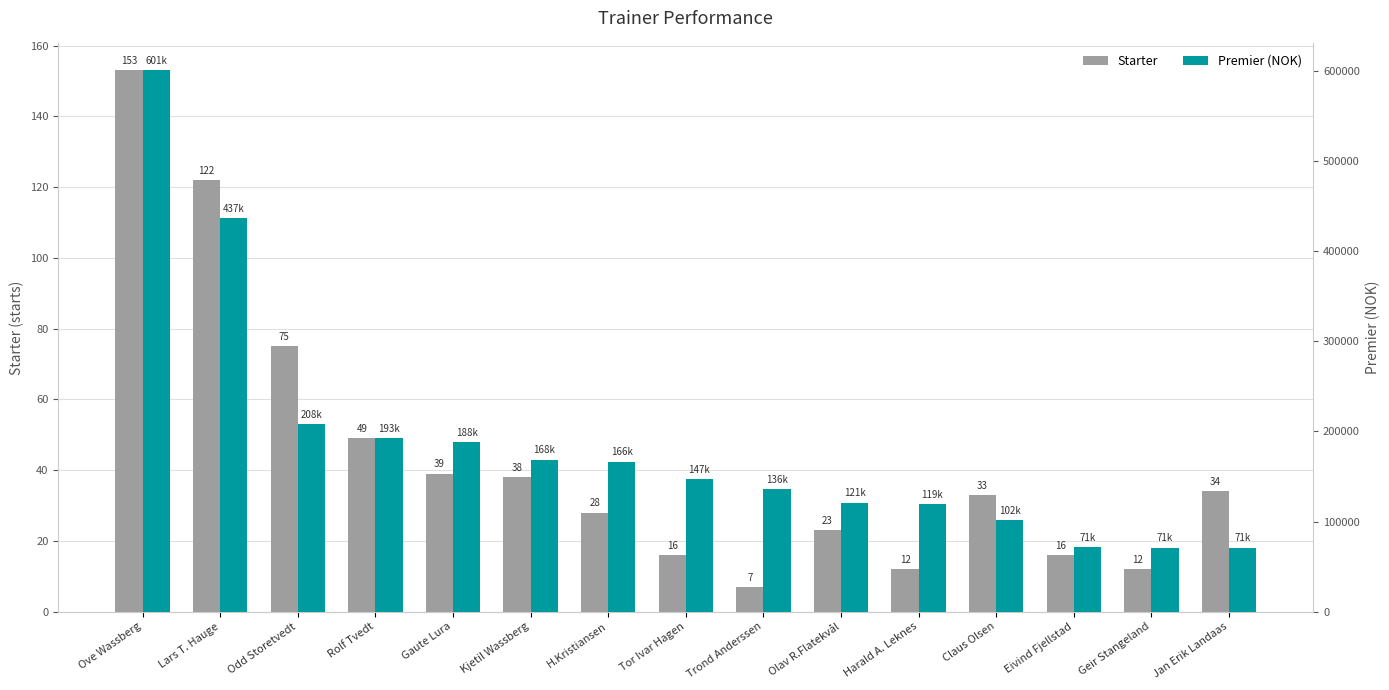

What is the label of the 1st bar from the left?

Ove Wassberg